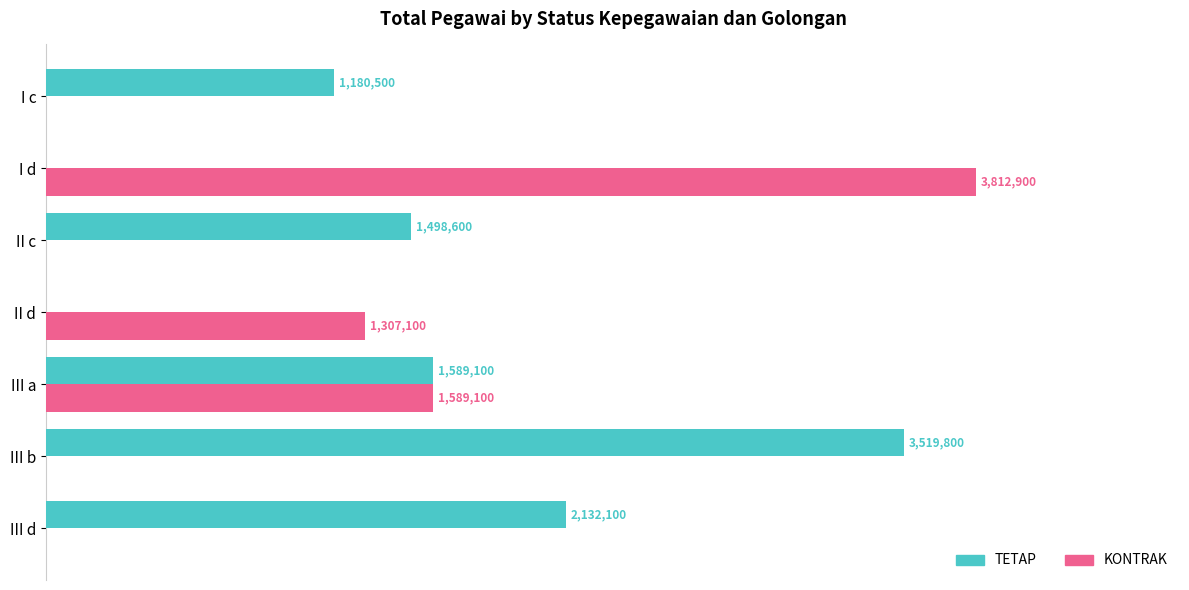

What are all the series names shown in the legend?

TETAP, KONTRAK